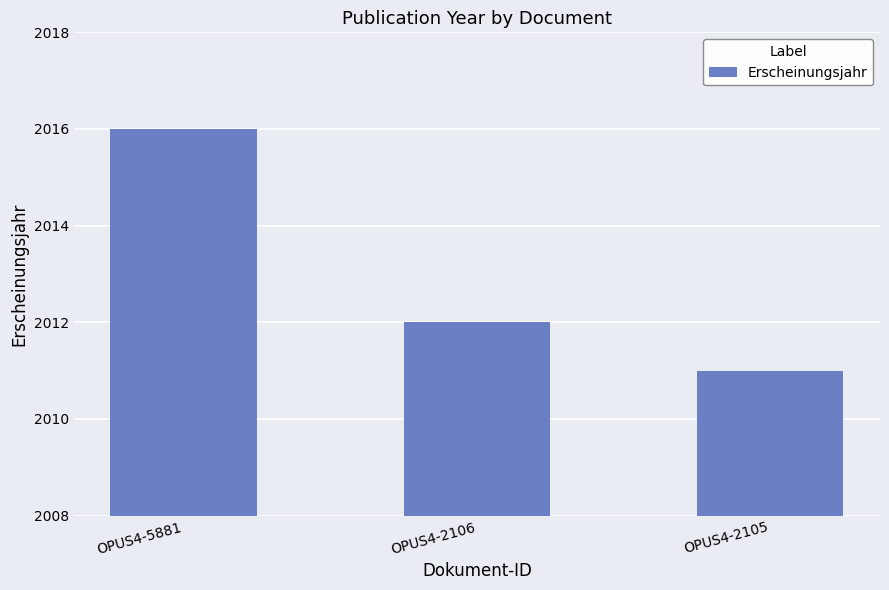

Count the number of categories in the chart.

3